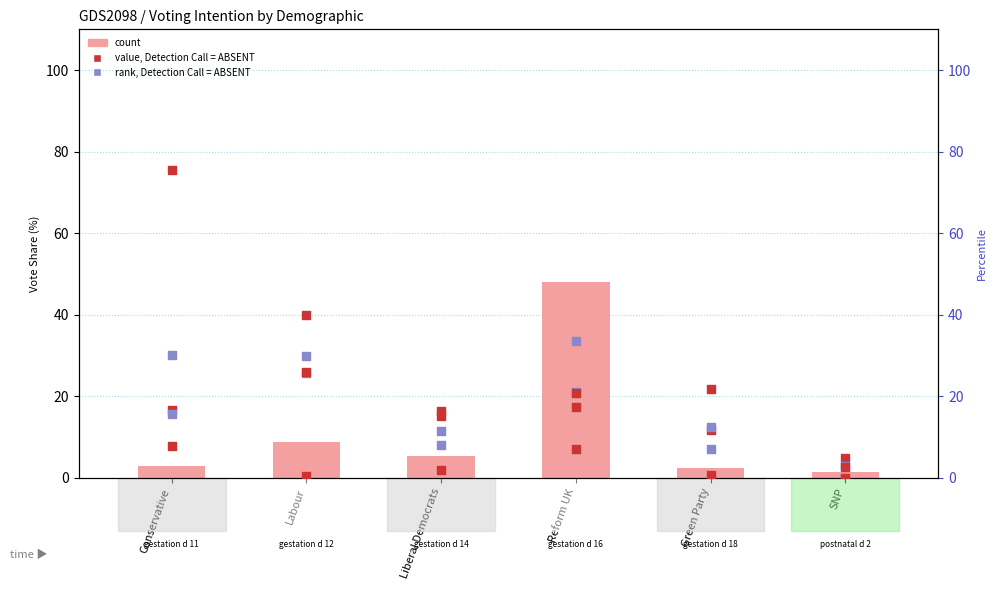

What is the total value across all series at Reform UK?

130.4